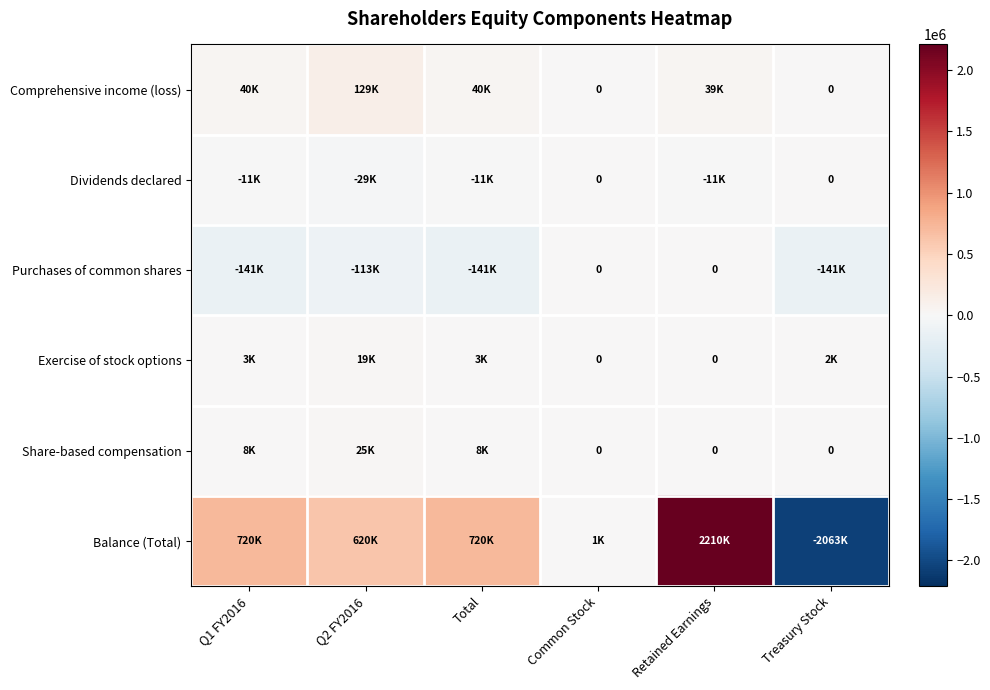

Which series changed the most between Q1 FY2016 and Q2 FY2016?

Balance (Total)